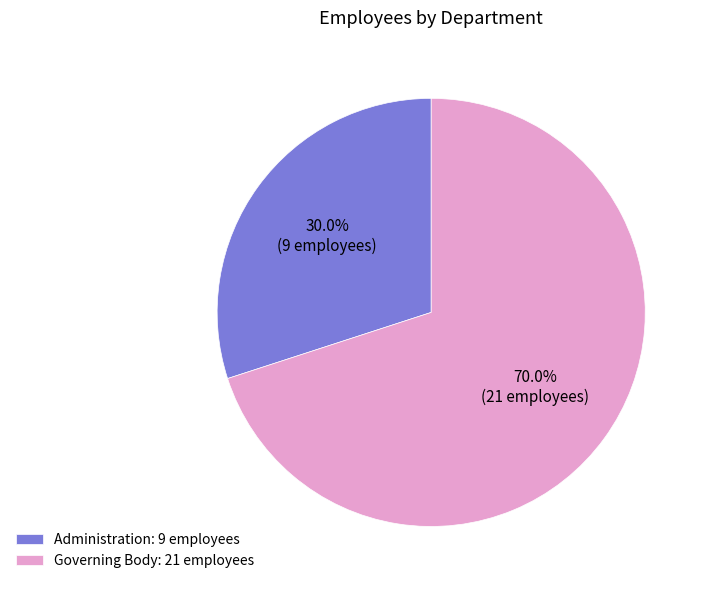

Between Governing Body and Administration, which is larger?

Governing Body